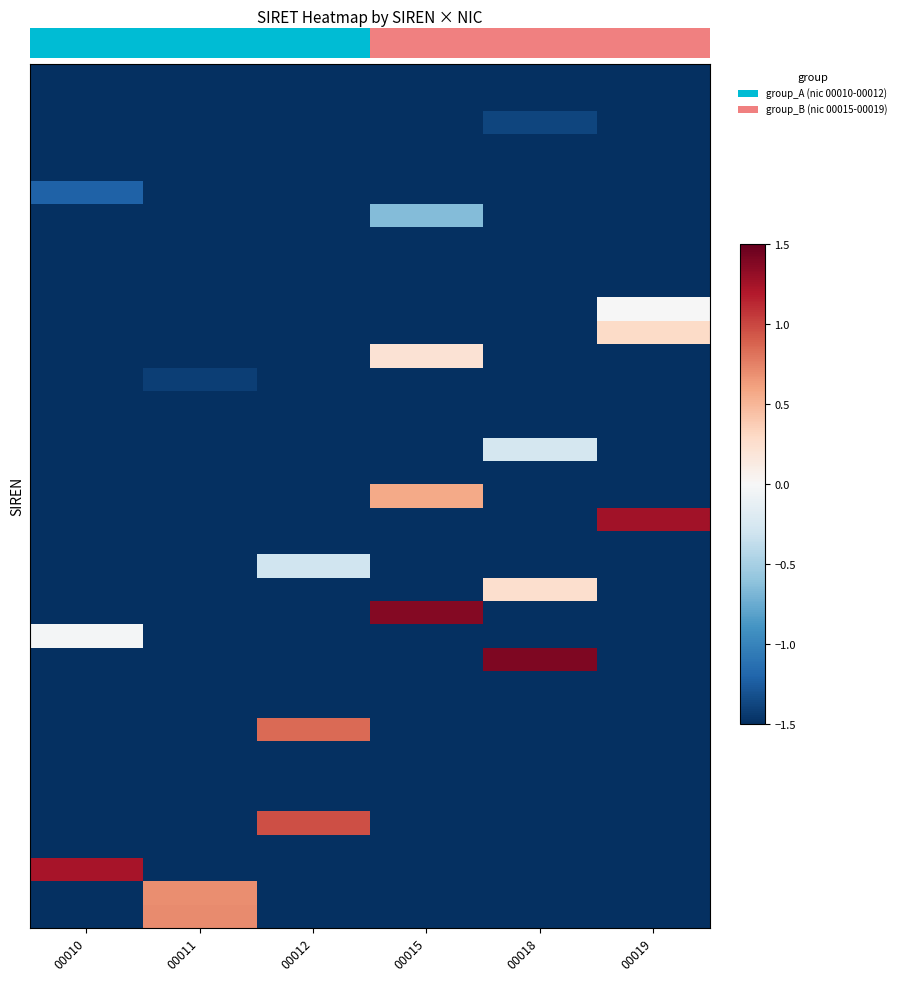

What is the total value across all series at 00010?

-49.5